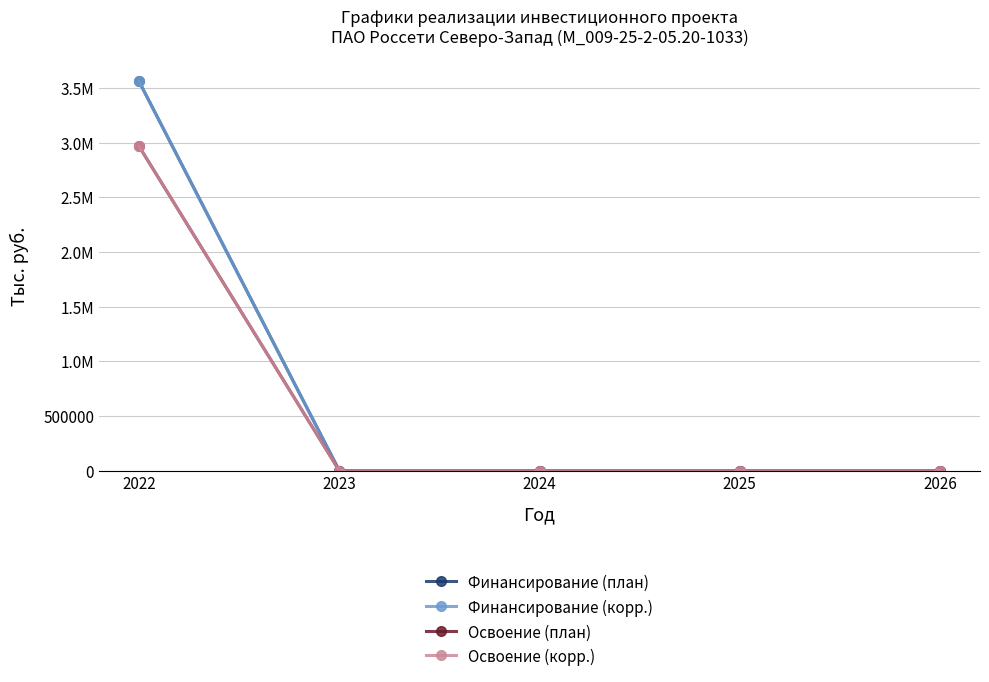

The Освоение (план) series shows 2967837 at 2022. True or false?

True